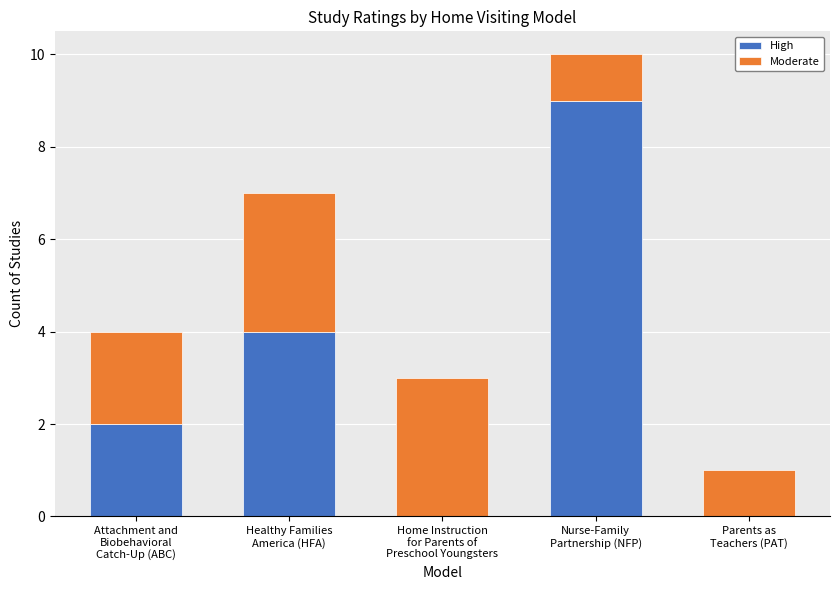

True or false: High has a value of 9 at Nurse-Family
Partnership (NFP).

True